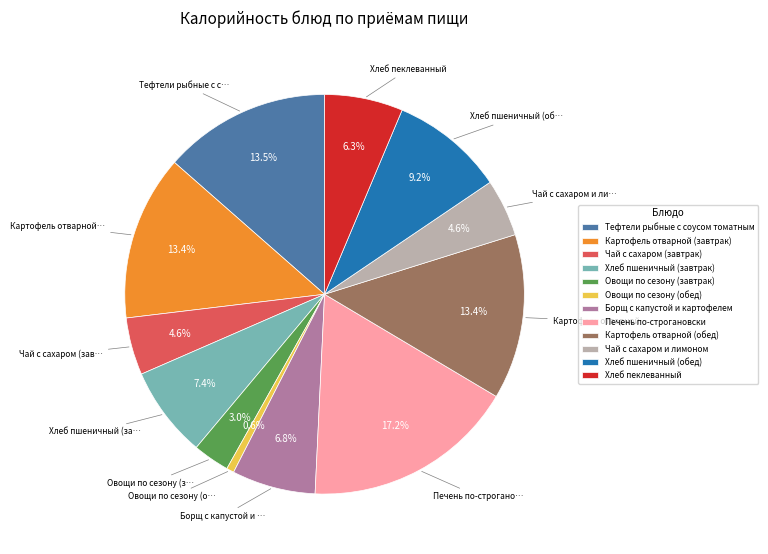

Is there any slice that represents more than half of the pie?

No